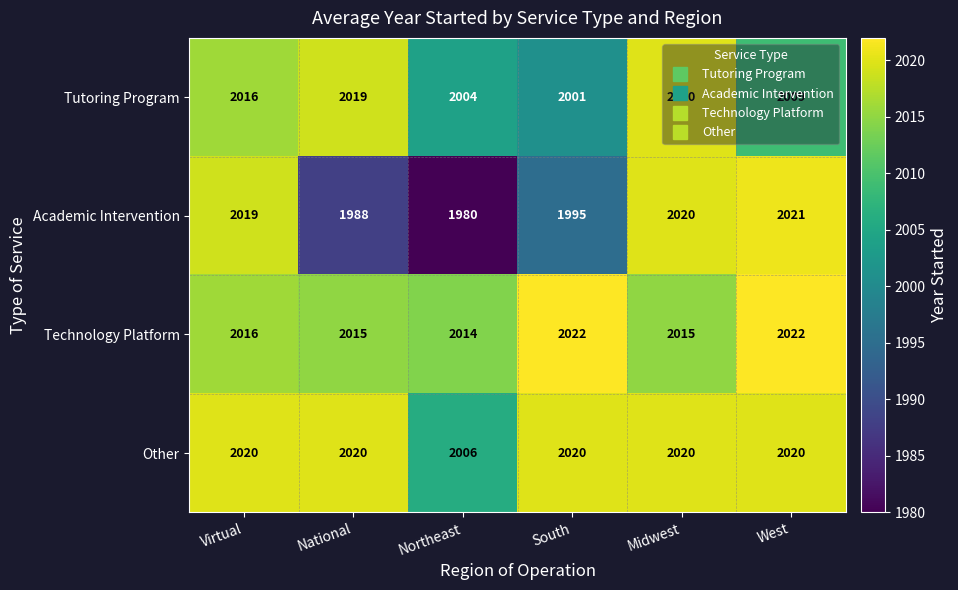

What is the sum of all Tutoring Program values?

12069